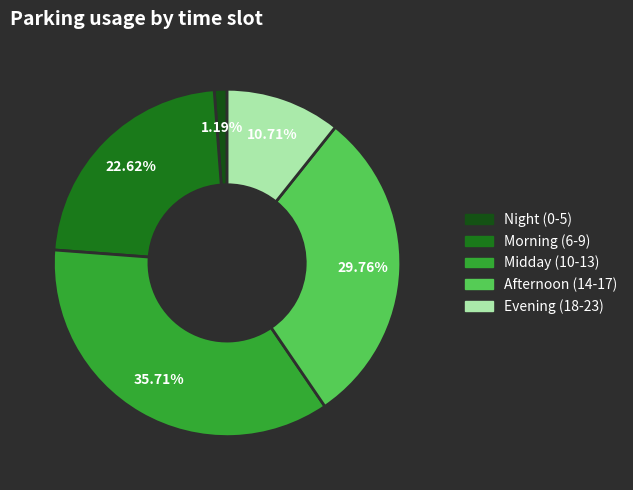

Is there a majority slice in this chart?

No